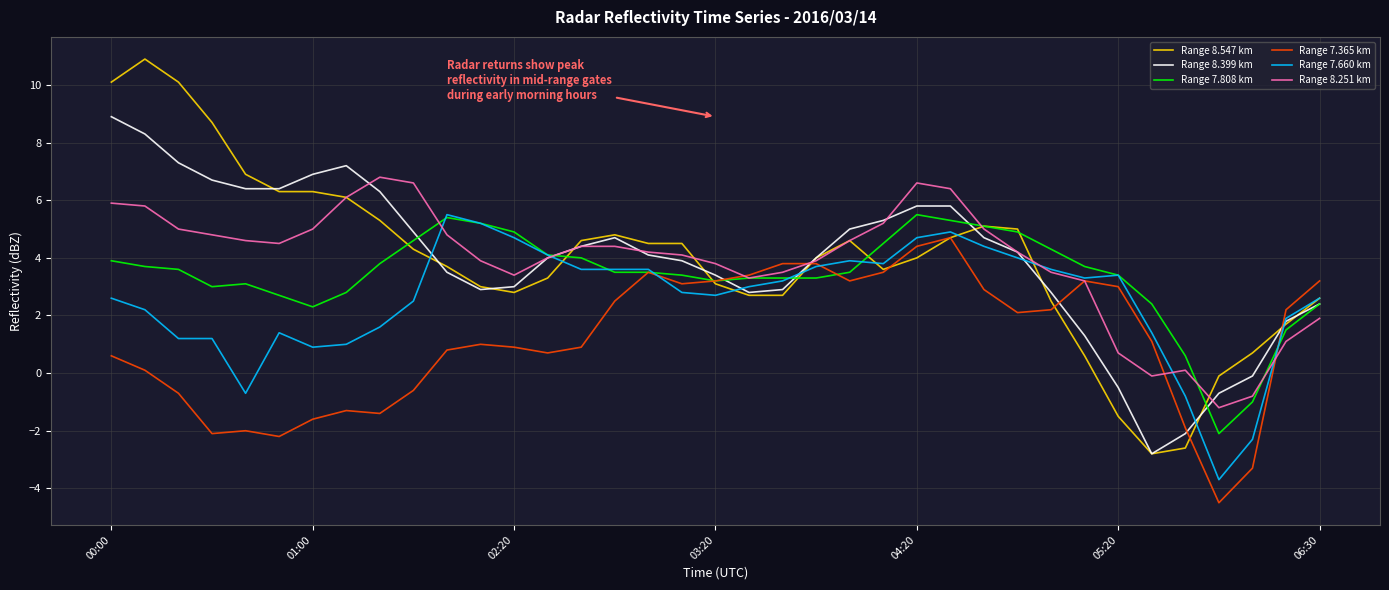

What is the maximum value for Range 7.660 km?

5.5